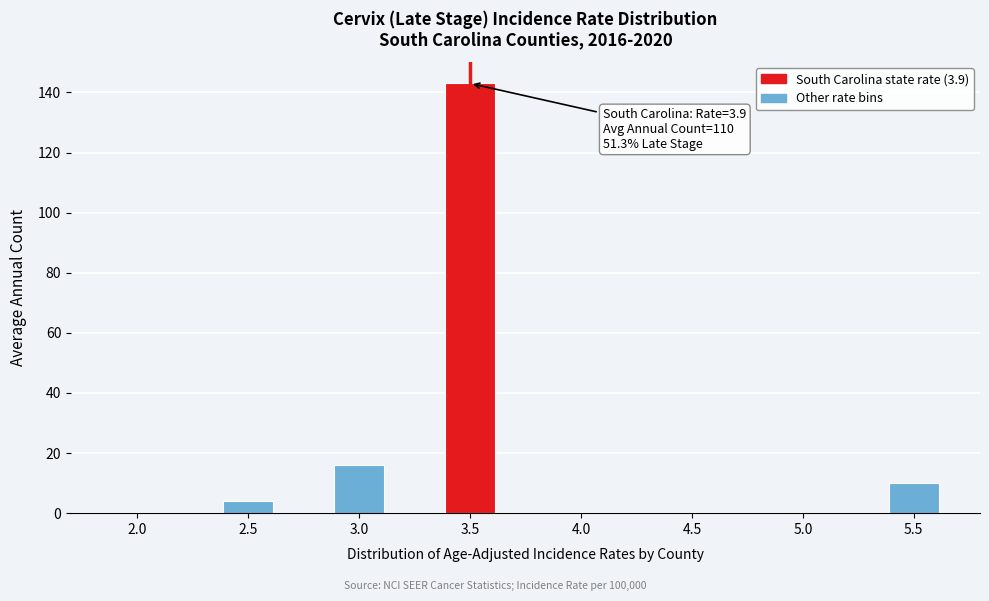

Reading left to right, what are all the values shown in this chart?

2.0=0	2.5=4	3.0=16	3.5=143	4.0=0	4.5=0	5.0=0	5.5=10